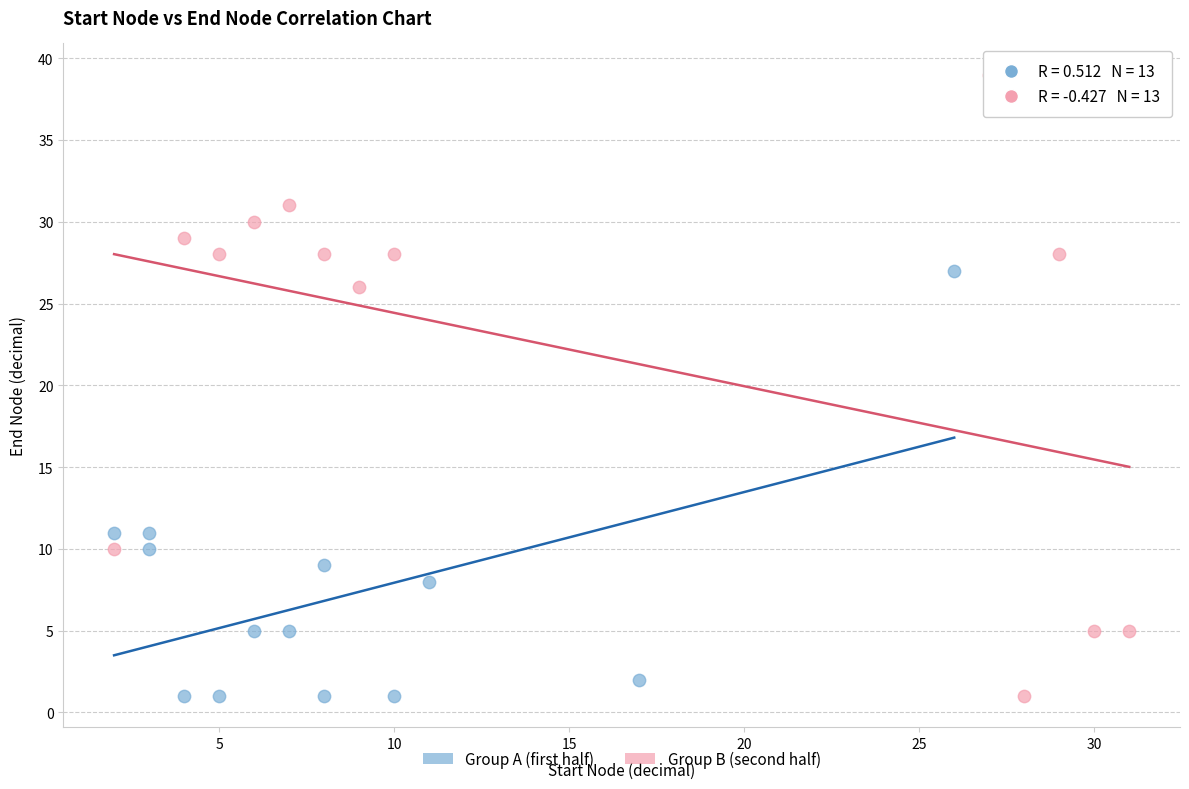

Which series reaches the maximum Y coordinate?

Group B (second half)